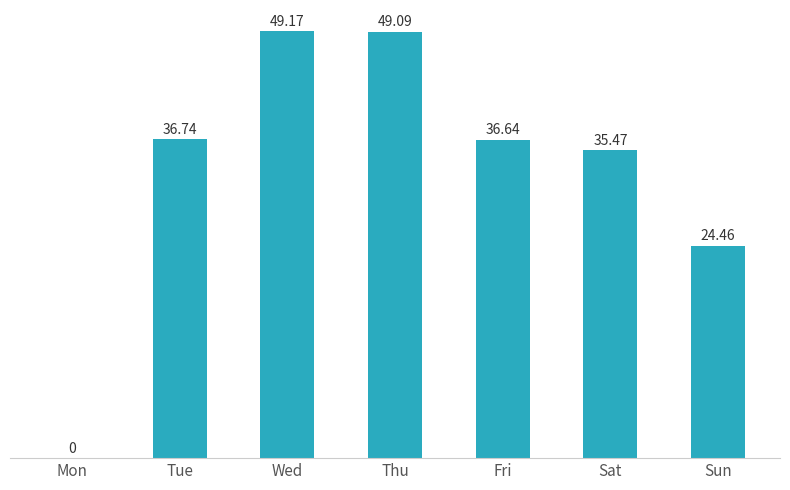

True or false: the data shows 36.7 at Tue.

True